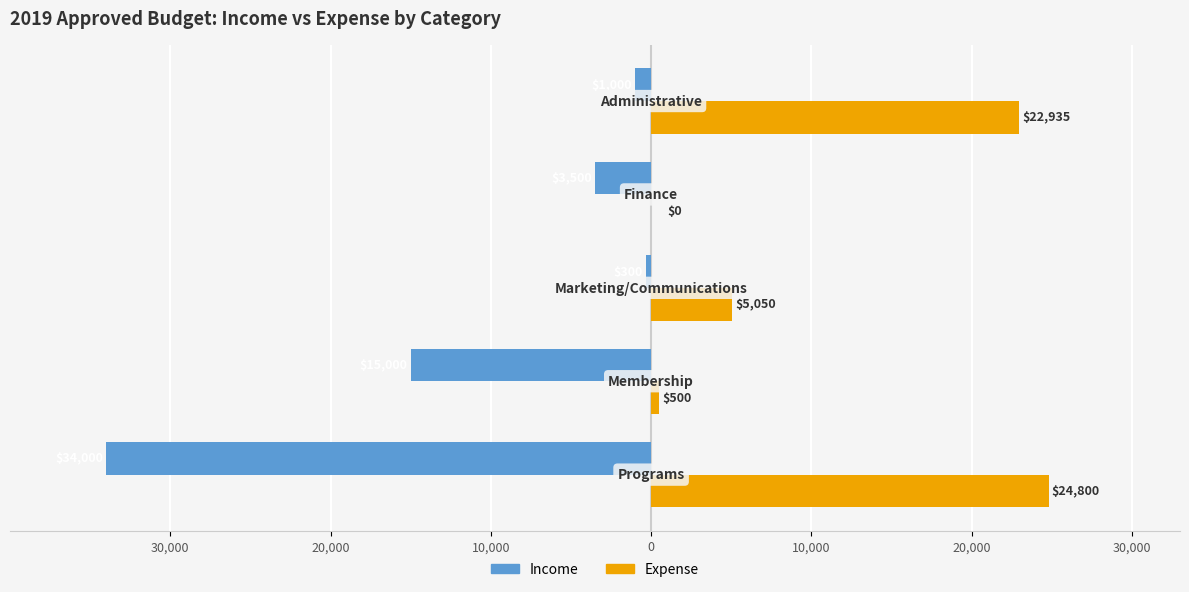

Which series has the widest spread of values?

Income